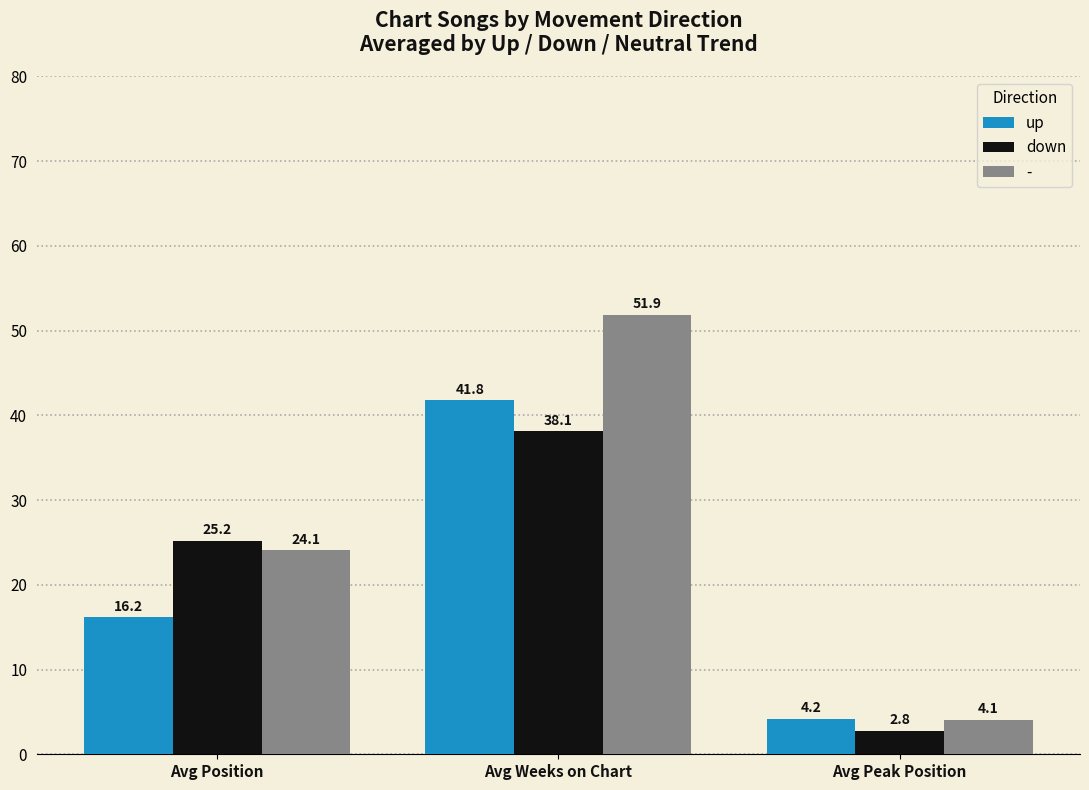

List the series in order of their peak value, lowest first.

down, up, -